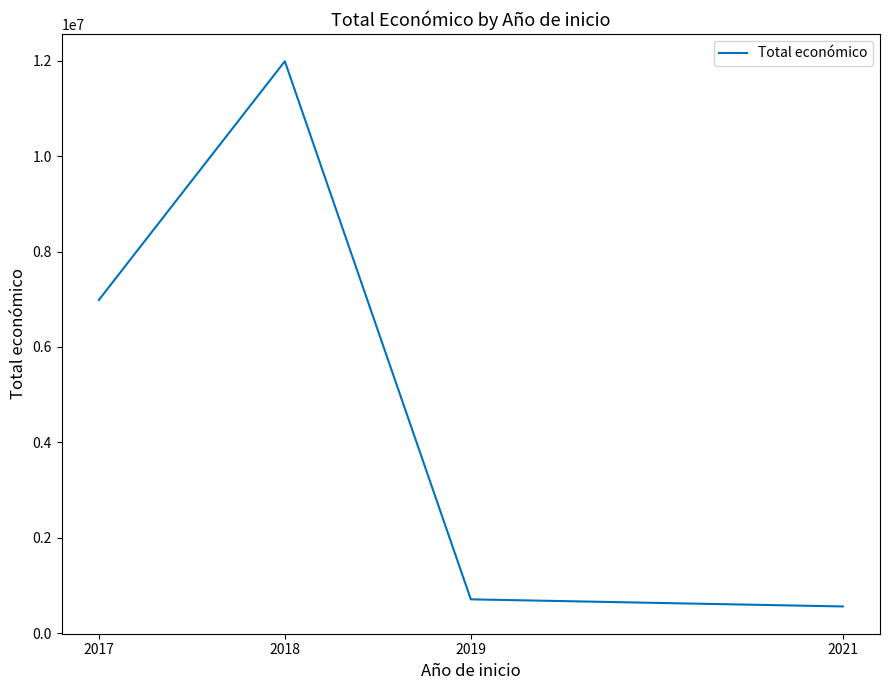

What is the difference between the maximum and minimum values?

11425009